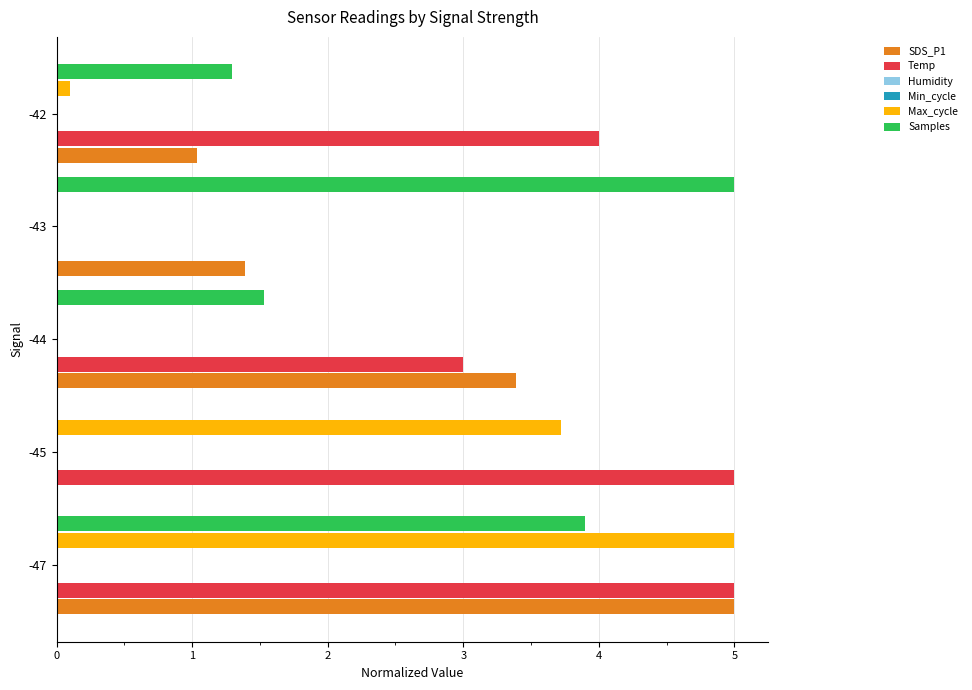

Is the value of Samples at -44 greater than the value of Temp at -45?

No